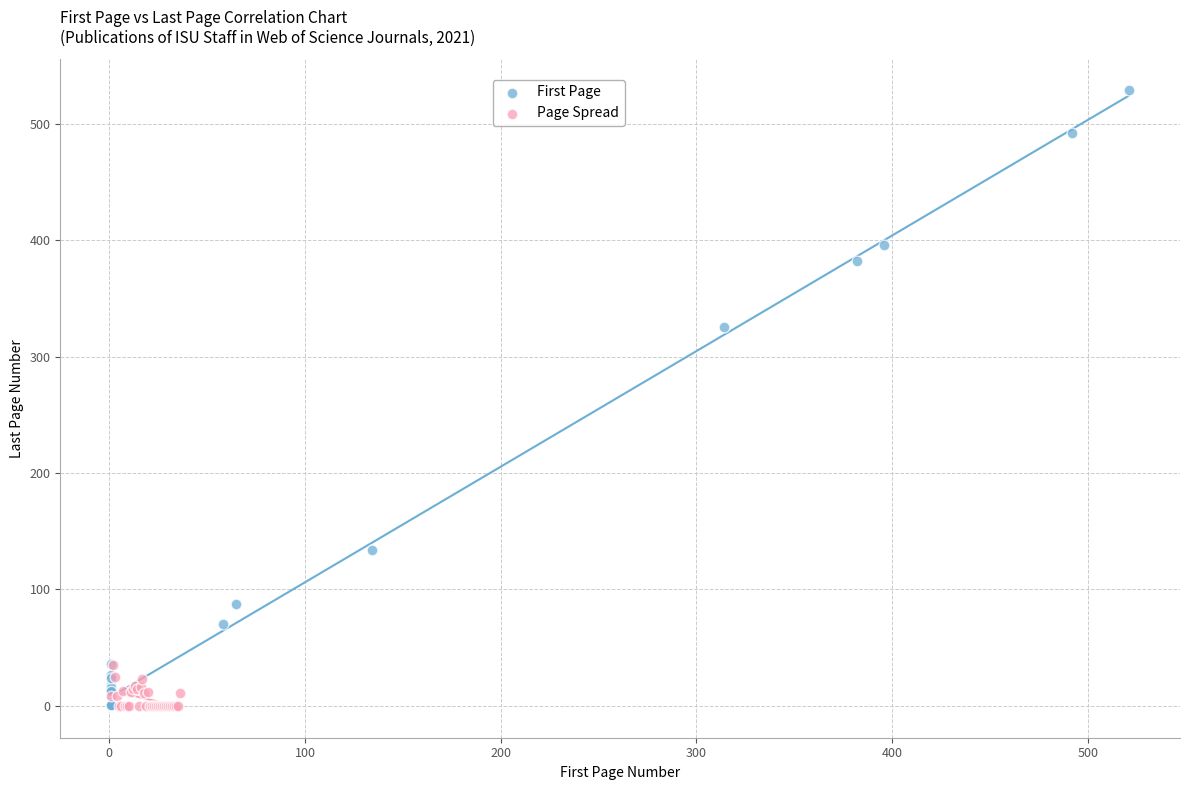

Which series has the largest Y range (max minus min)?

First Page